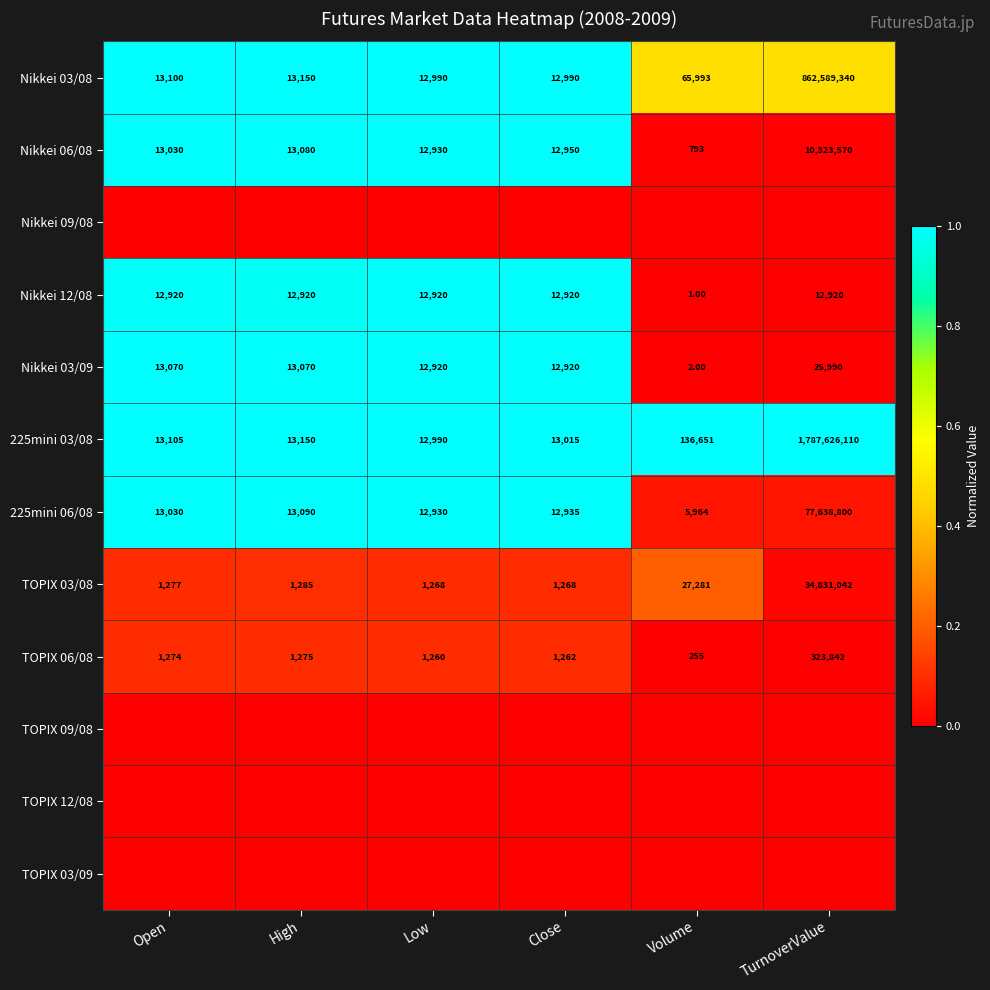

At which label does Nikkei 03/09 reach its minimum?

Volume